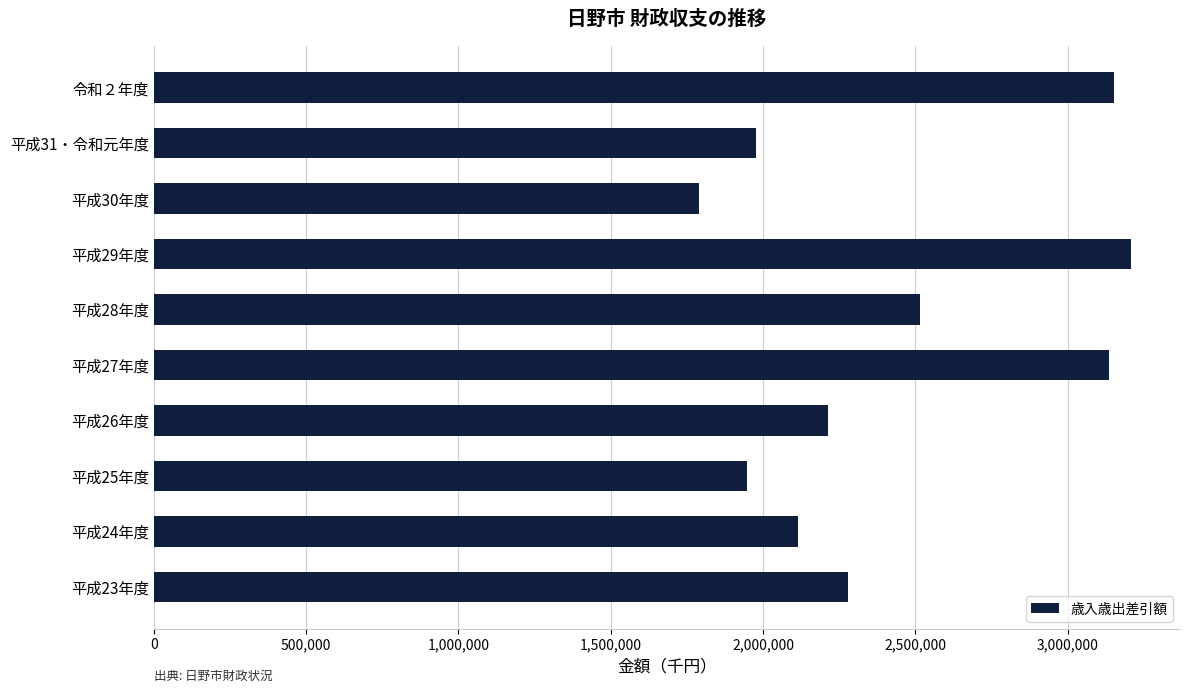

What is the difference between the maximum and minimum values?

1418814